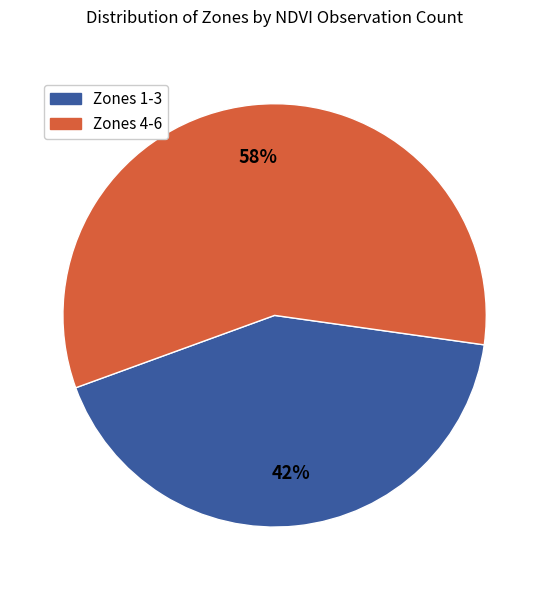

Count the number of slices in the pie.

2